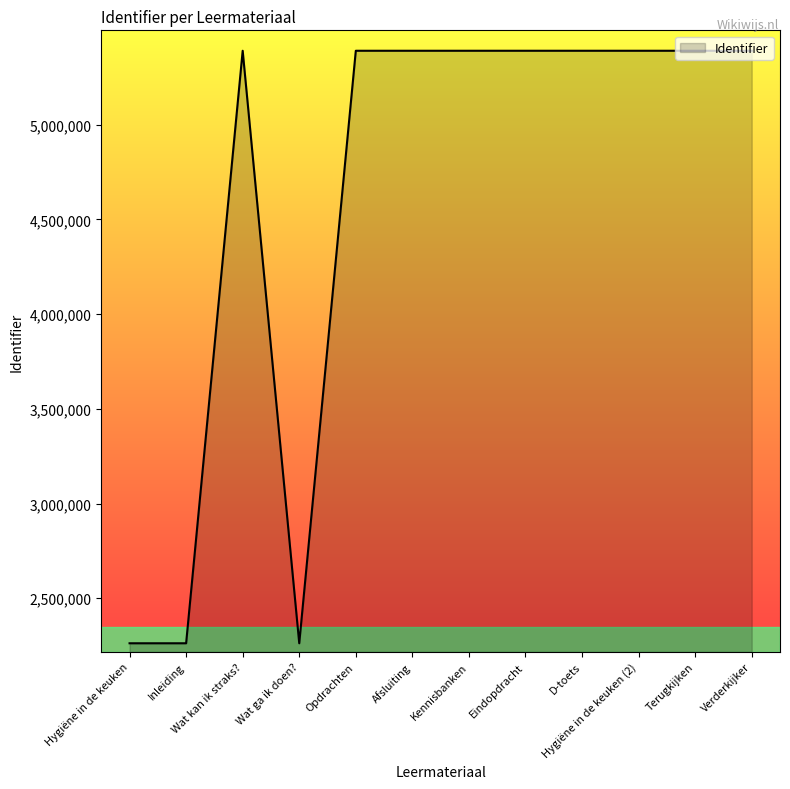

What is the difference between the maximum and minimum values?

3127598